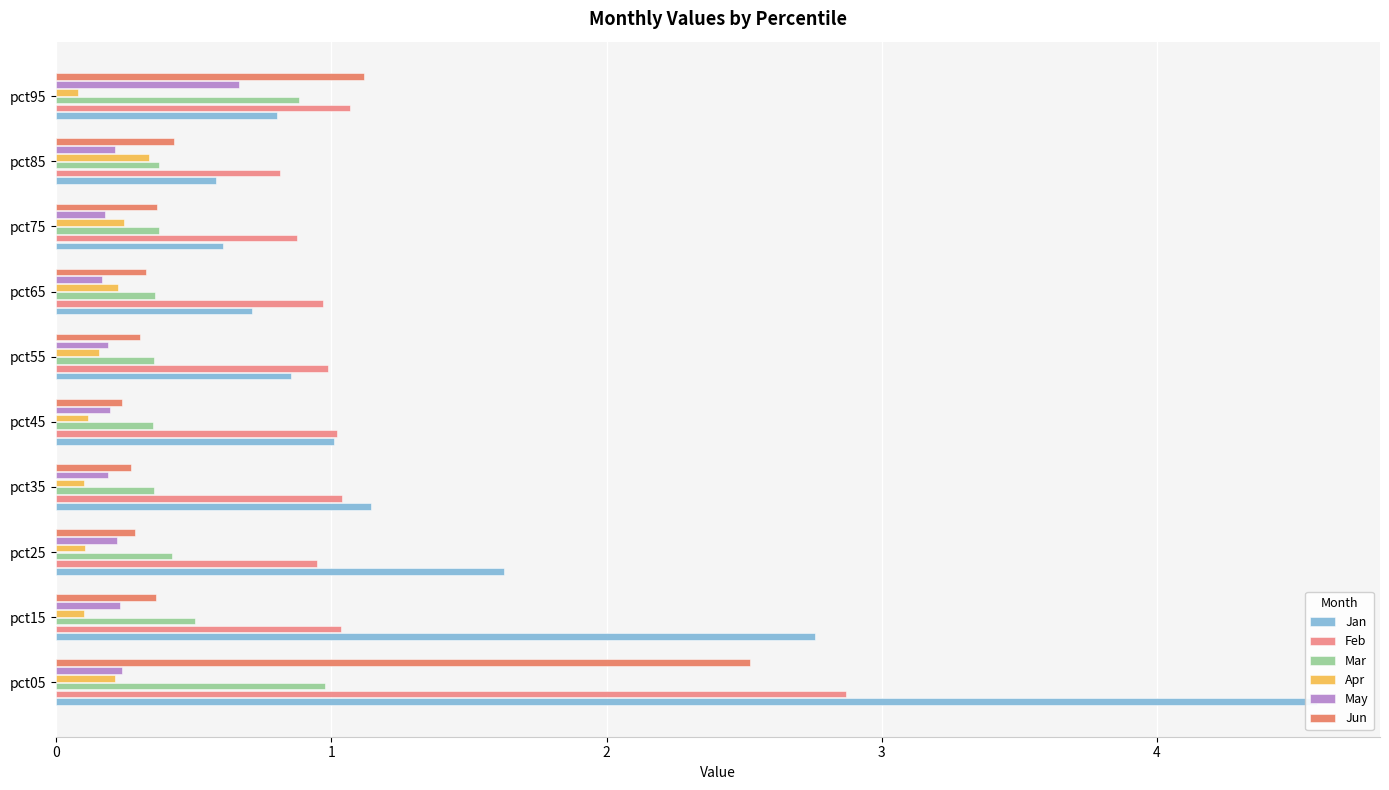

True or false: Mar has a value of 1.0 at pct05.

True